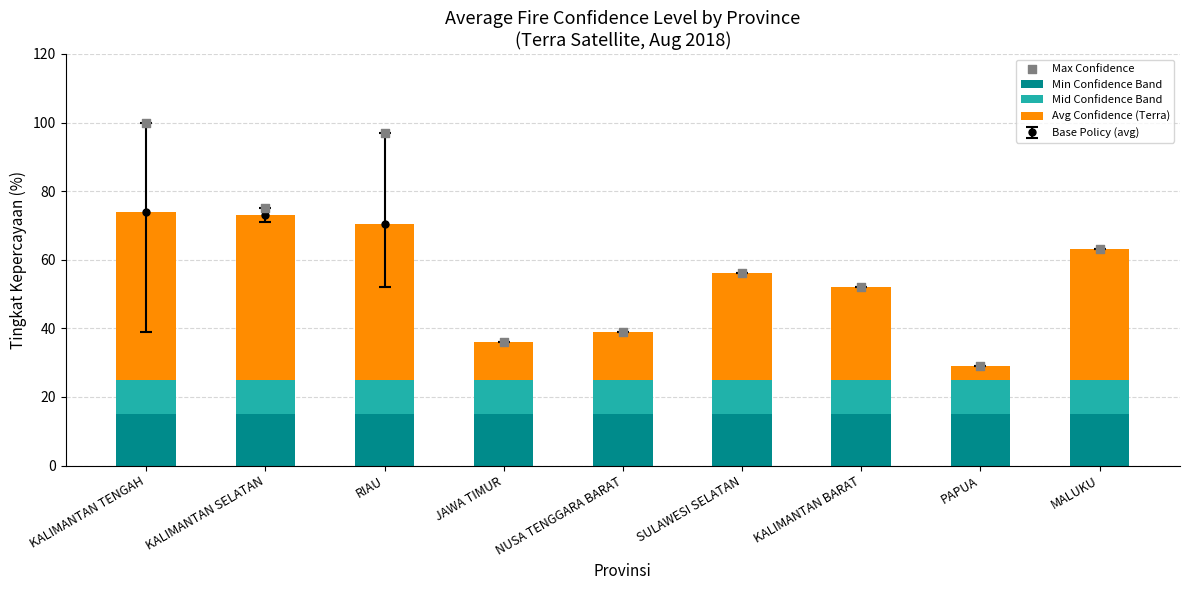

What is the minimum value for Min Confidence Band?

15.0